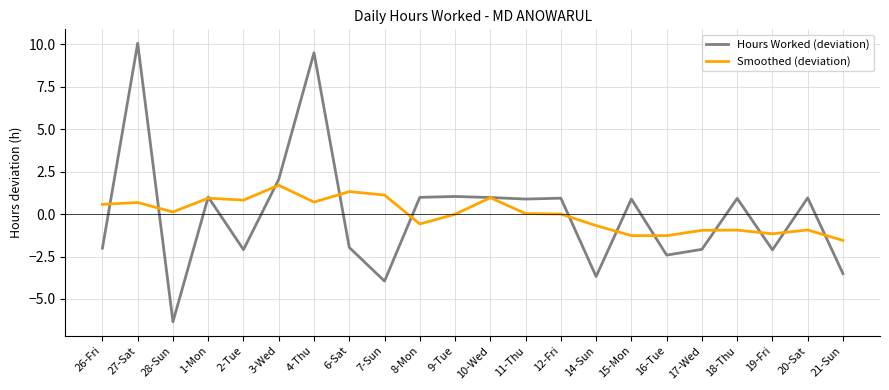

Which series ends up on top after the final intersection of Smoothed (deviation) and Hours Worked (deviation)?

Smoothed (deviation)